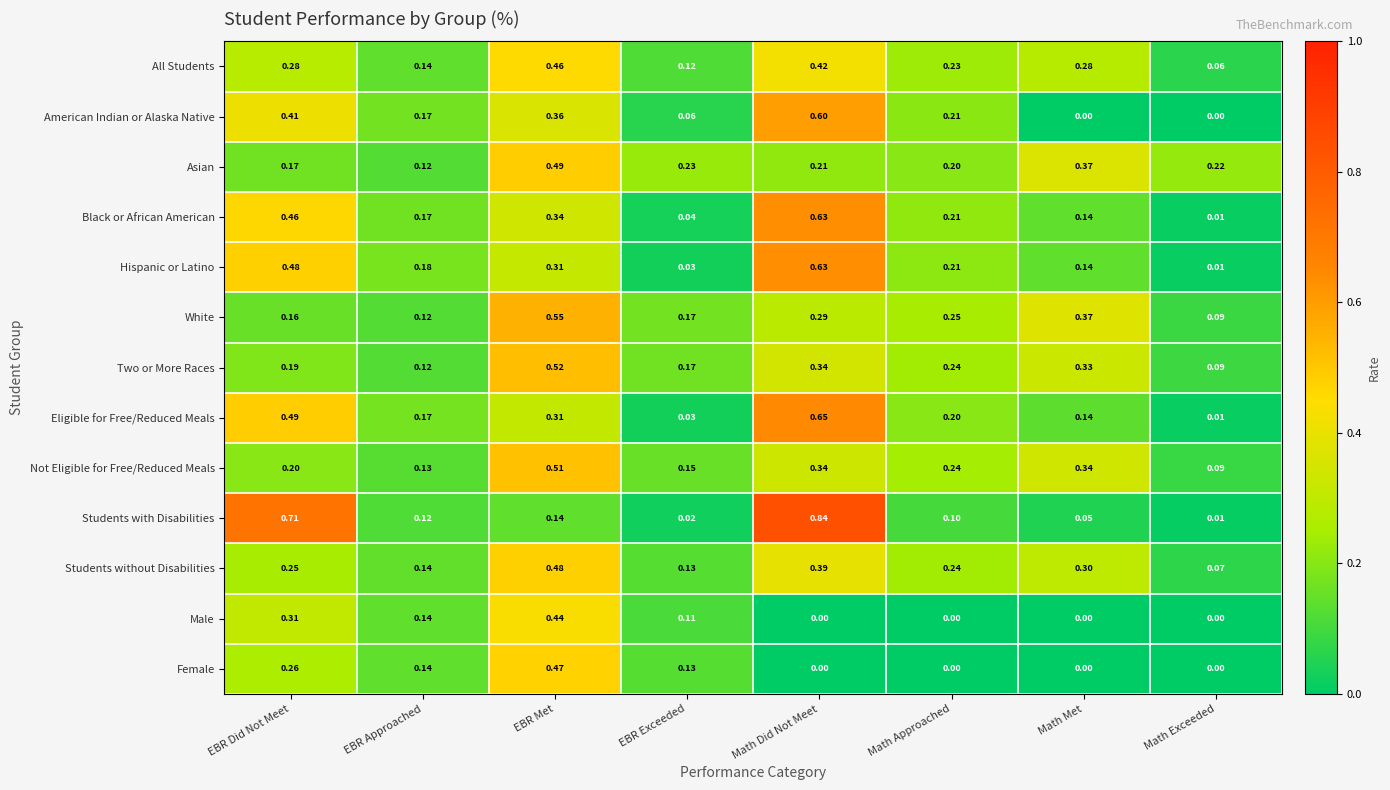

At which label does Students with Disabilities reach its minimum?

Math Exceeded